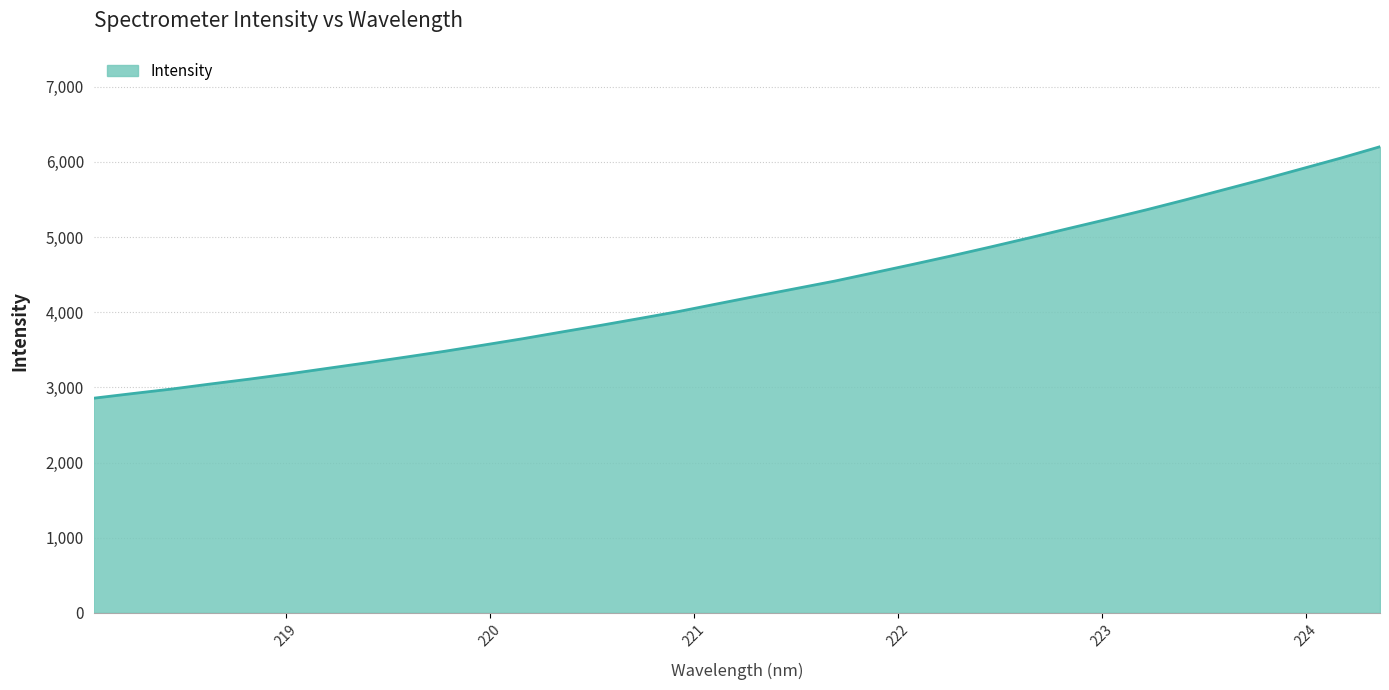

Does the chart have visible grid lines?

Yes